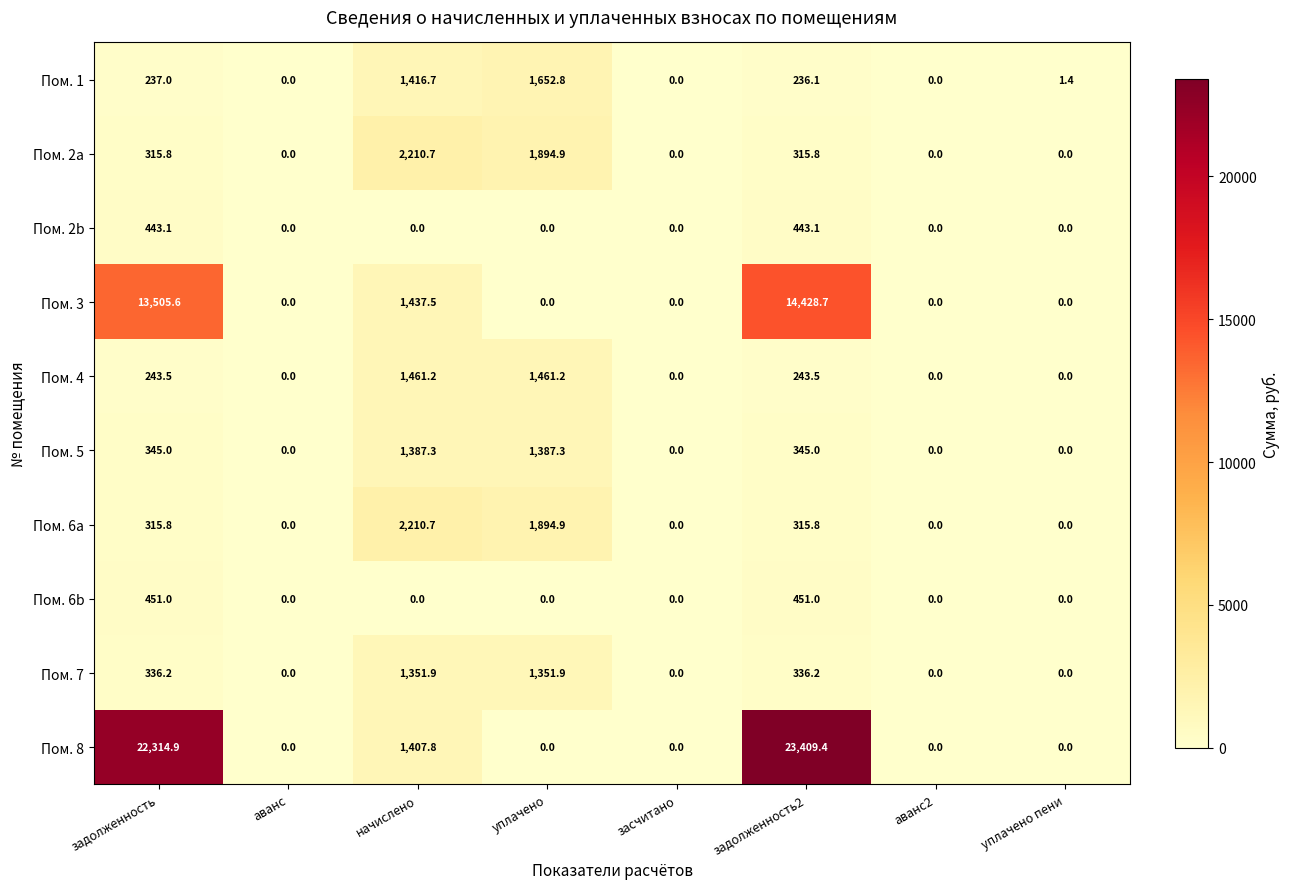

The Пом. 4 series shows 903.0 at аванс. True or false?

False